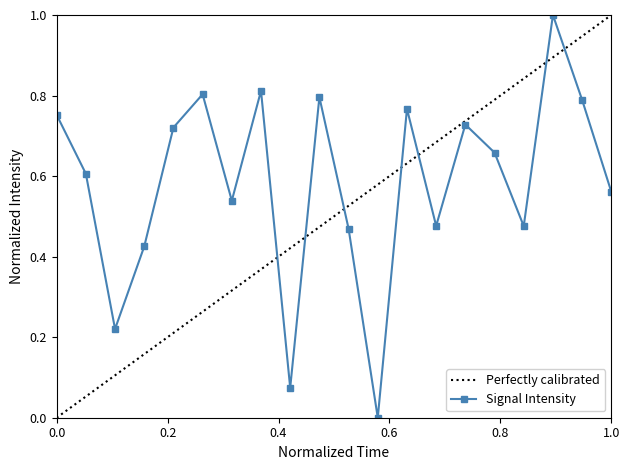

Rank the series by their average value, from lowest to highest.

Perfectly calibrated, Signal Intensity